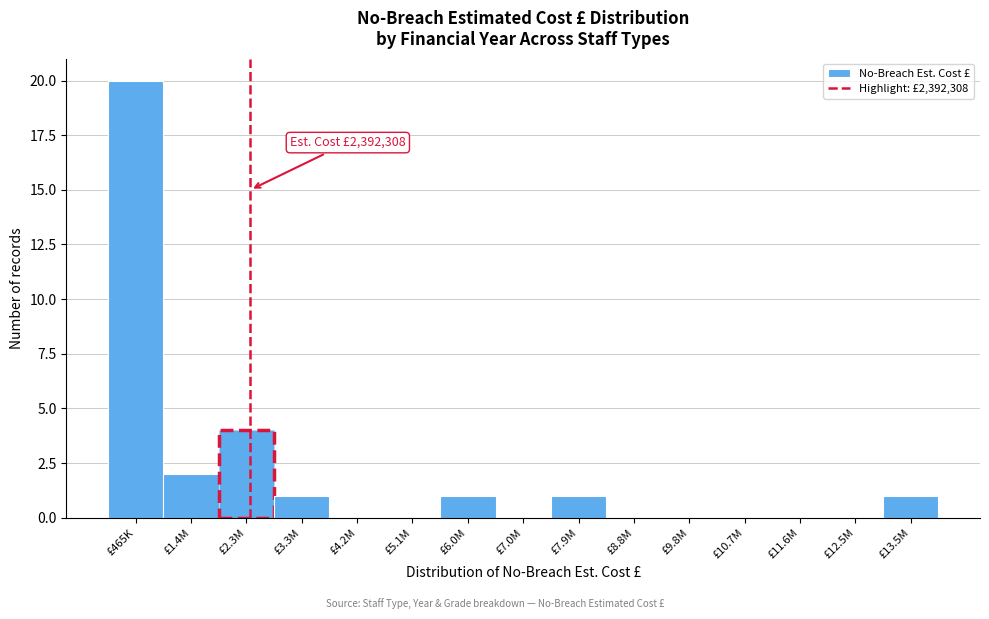

Reading right to left, transcribe all the data shown in this chart.

£13.5M=1	£12.5M=0	£11.6M=0	£10.7M=0	£9.8M=0	£8.8M=0	£7.9M=1	£7.0M=0	£6.0M=1	£5.1M=0	£4.2M=0	£3.3M=1	£2.3M=4	£1.4M=2	£465K=20